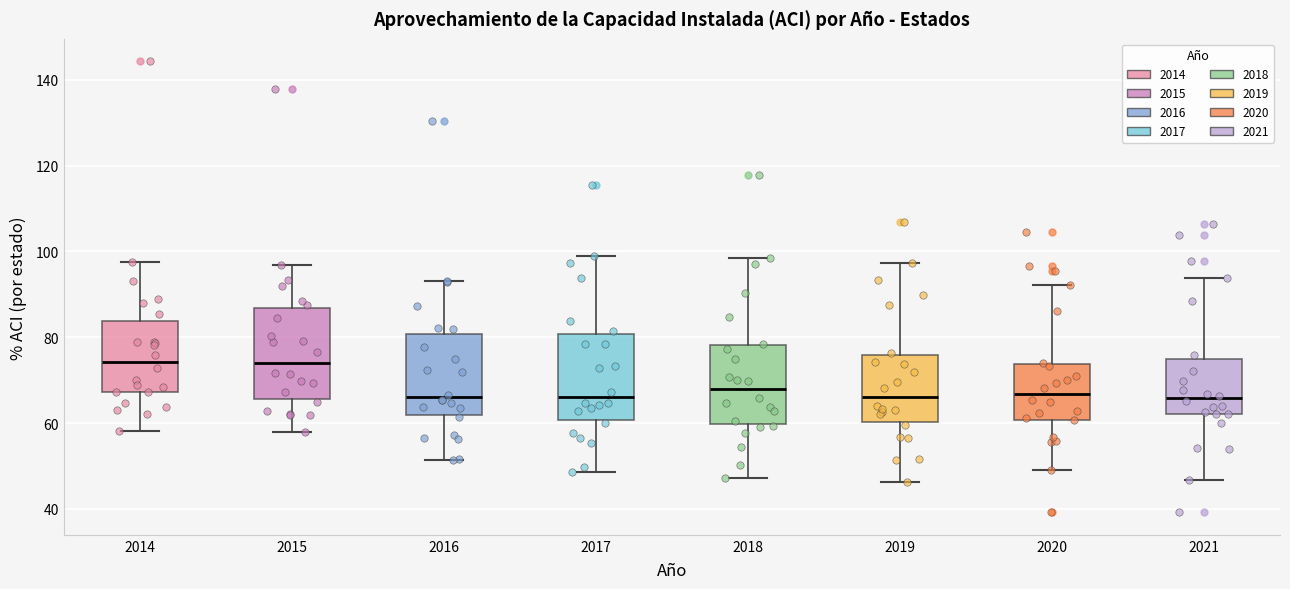

Where does the lower whisker of the box at x = 2019 end on the y-axis? The values are not printed on the chart, so give them approximately, as read against the axis.

46